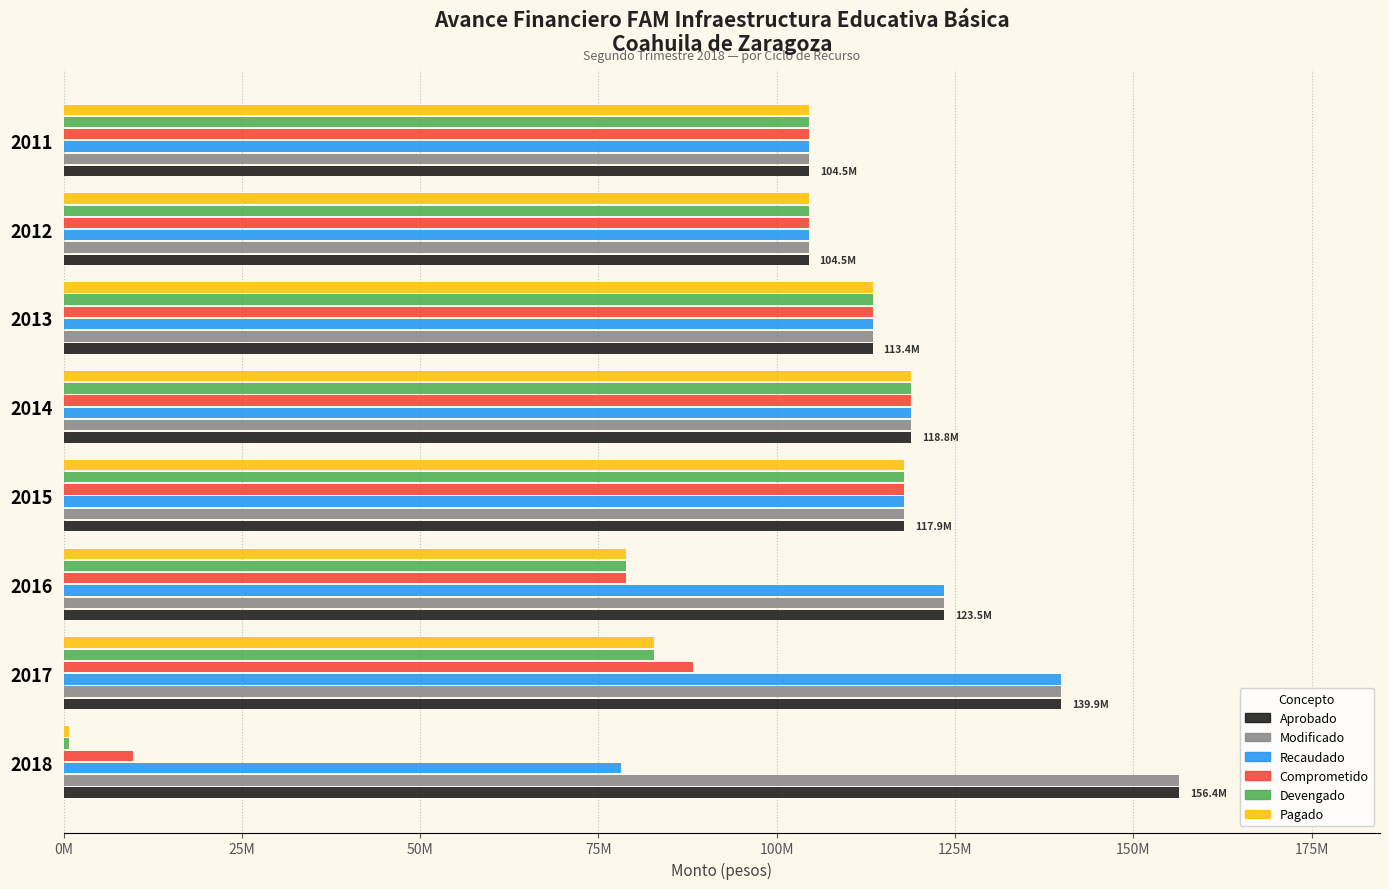

Reading left to right, extract all data points from this chart.

Aprobado: 104505886	104490315	113442600	118843292	117878379	123456266	139861899	156423180
Modificado: 104505886	104490315	113442600	118843292	117878379	123456266	139861899	156423180
Recaudado: 104505886	104490315	113442600	118843292	117878379	123456266	139861899	78211590
Comprometido: 104505886	104490315	113442600	118843292	117878379	78807902	88267106	9740110
Devengado: 104505886	104490315	113442600	118843292	117878379	78807902	82796223	761075
Pagado: 104505886	104490315	113442600	118843292	117878379	78807902	82796223	761075